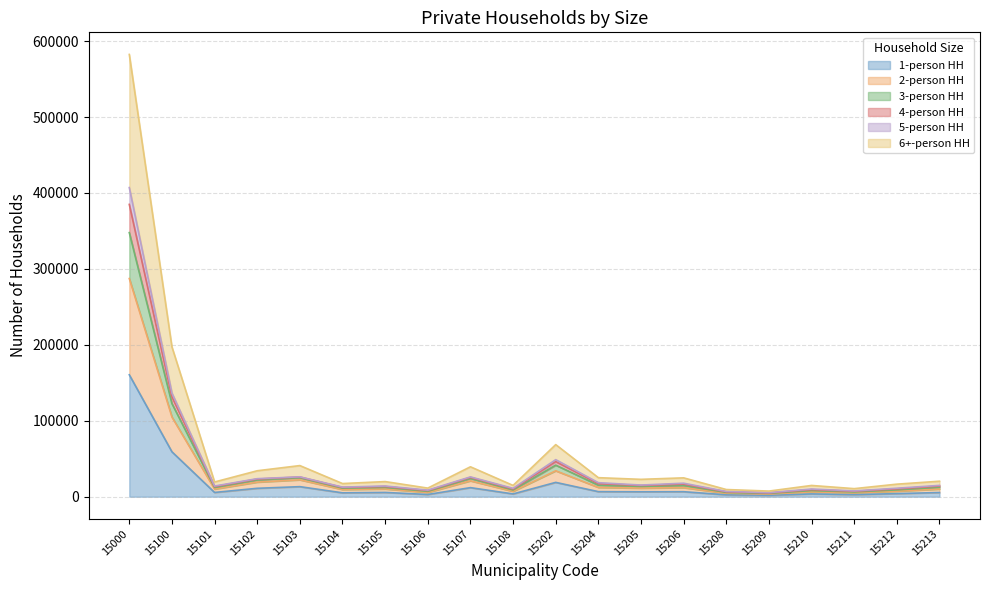

Does the chart display data point markers on the line(s)?

No